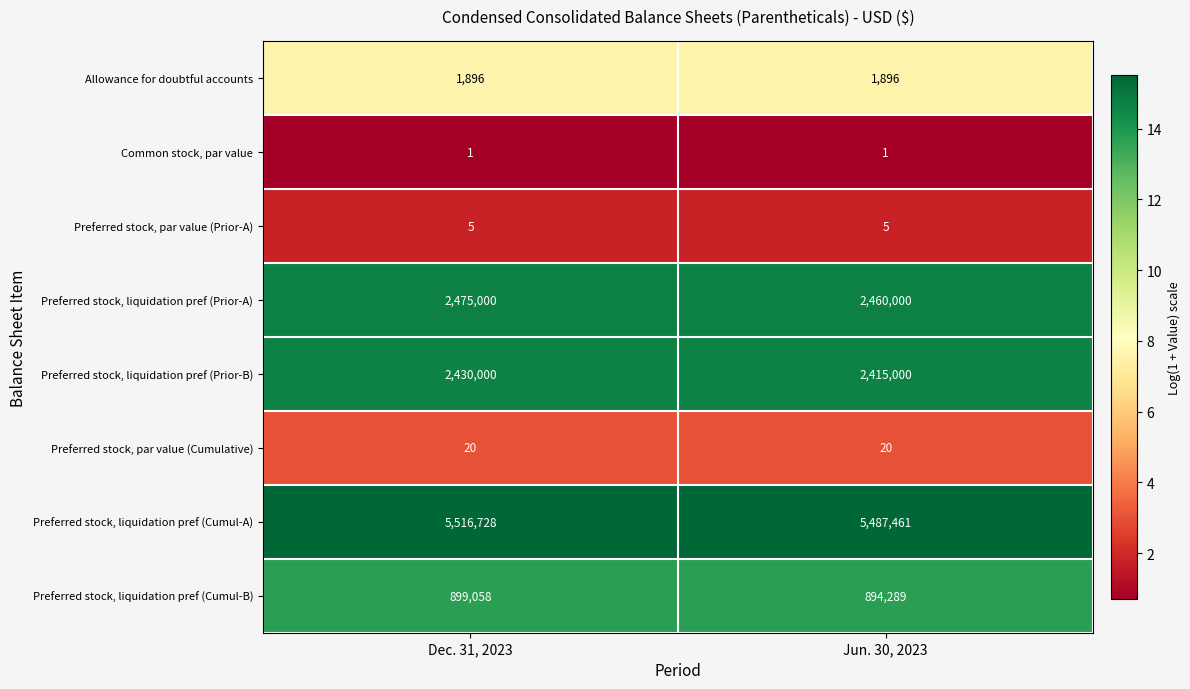

How many series are shown in this chart?

8